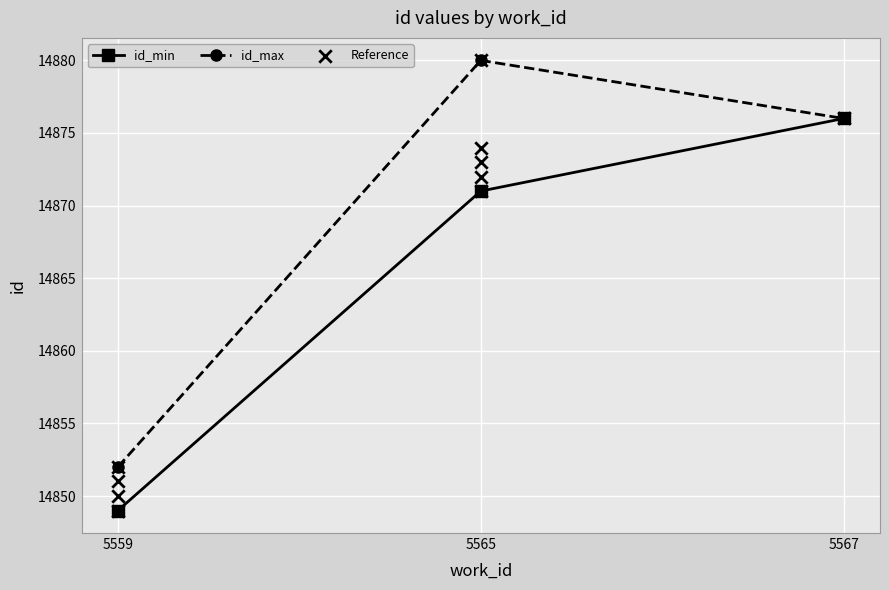

What is the ratio of the value at 5559 to the value at 5559?

1.0